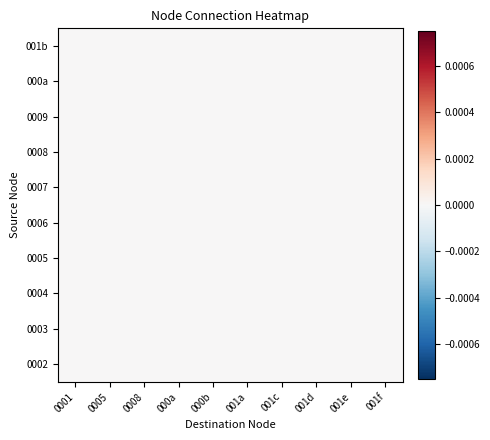

Rank the series by their average value, from highest to lowest.

0002, 0003, 0004, 0005, 0006, 0007, 0008, 0009, 000a, 001b